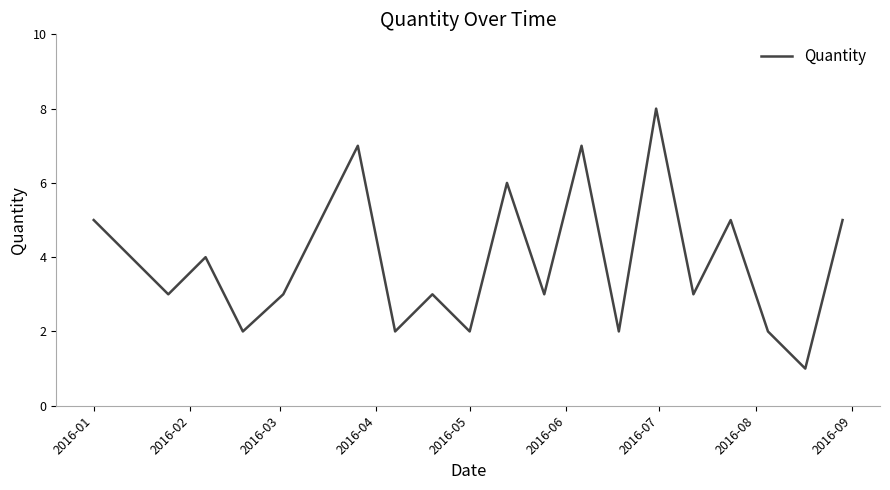

What is the difference between the maximum and minimum values?

7